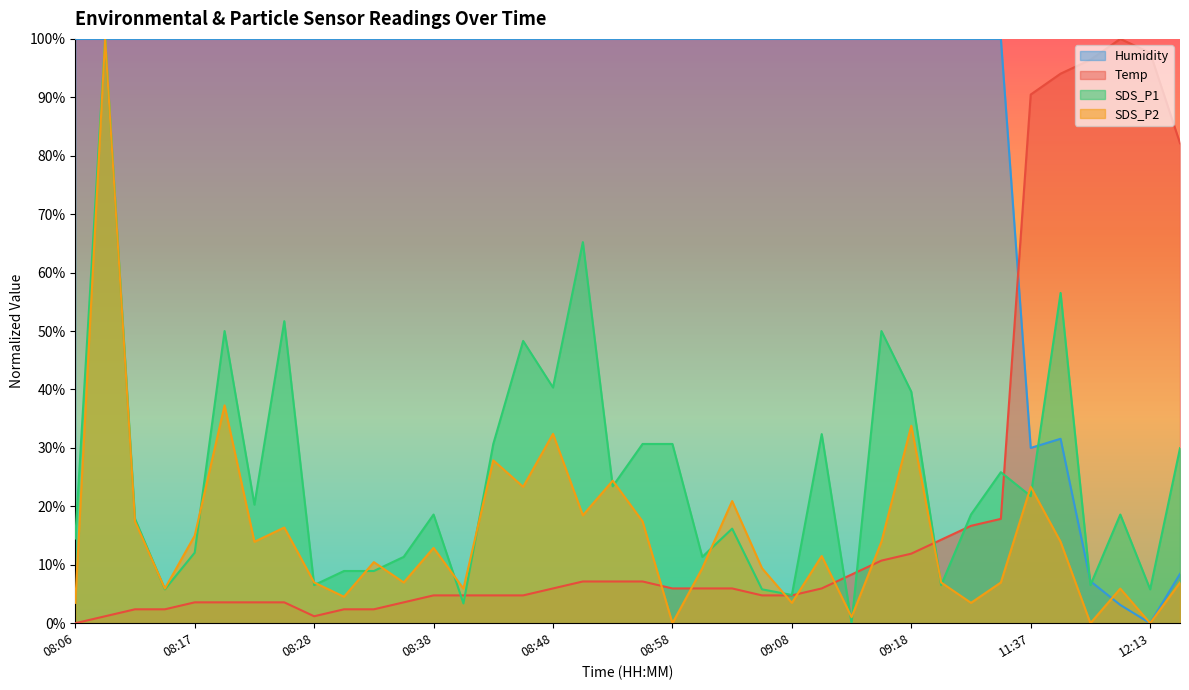

Which series has the largest total across all categories?

Humidity